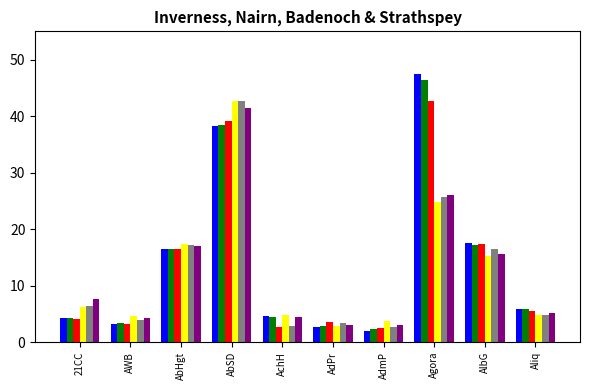

What is the spread (max minus min) of values at Aliq?

1.1